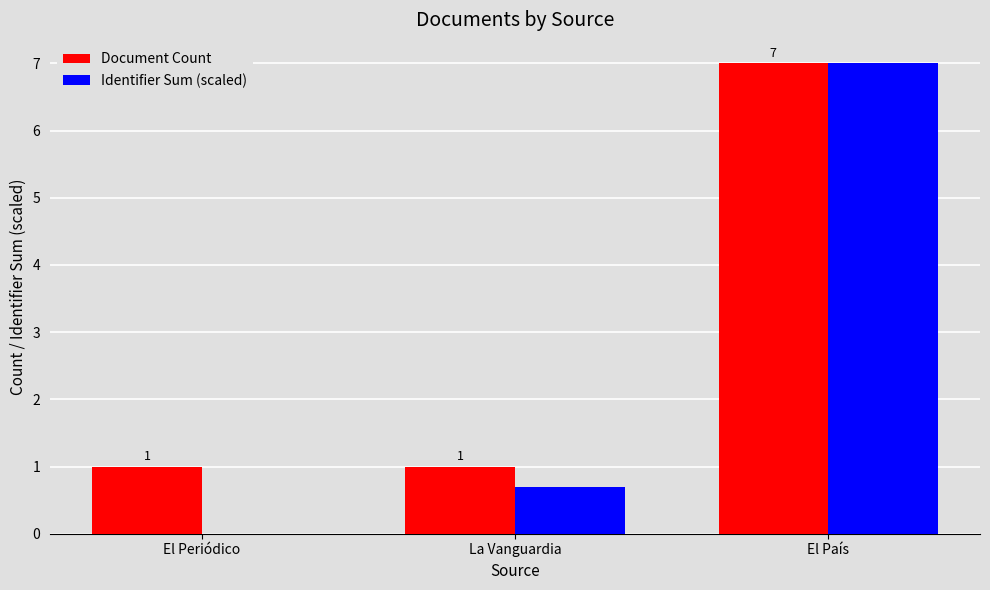

Which series changed the most between El Periódico and La Vanguardia?

Identifier Sum (scaled)